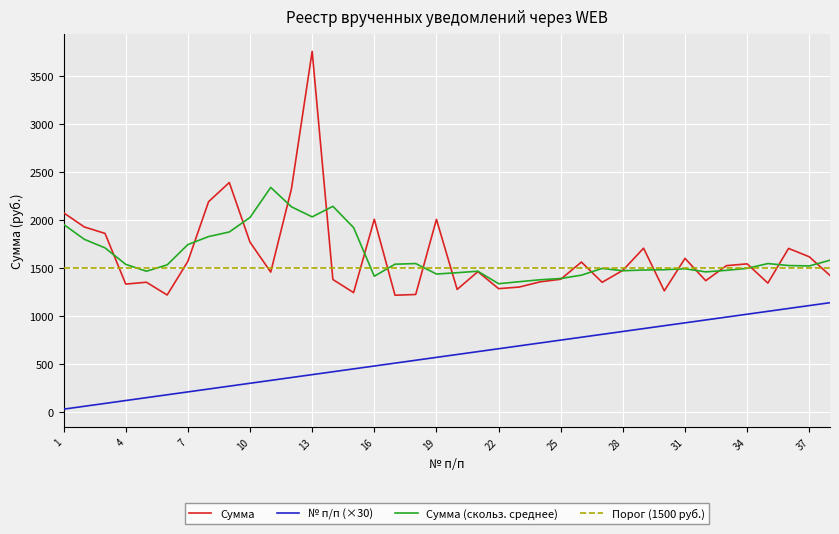

True or false: Сумма (скольз. среднее) and № п/п (×30) intersect in this chart.

False